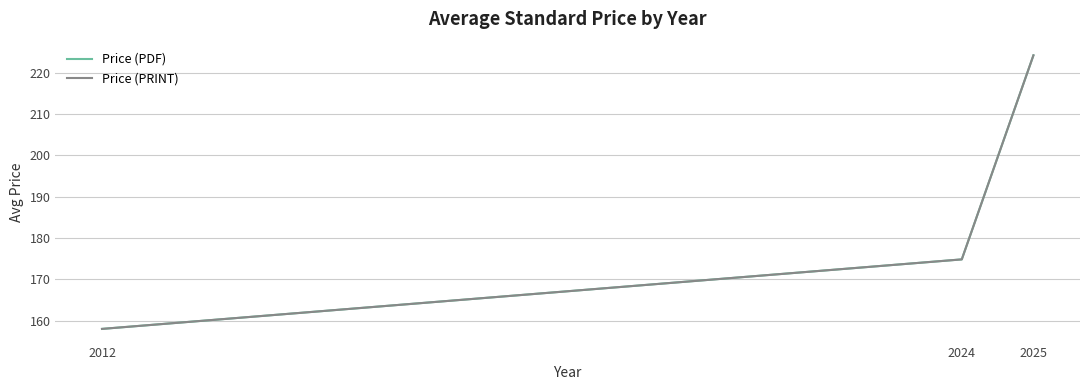

Is this an area chart (filled region under the line)?

No